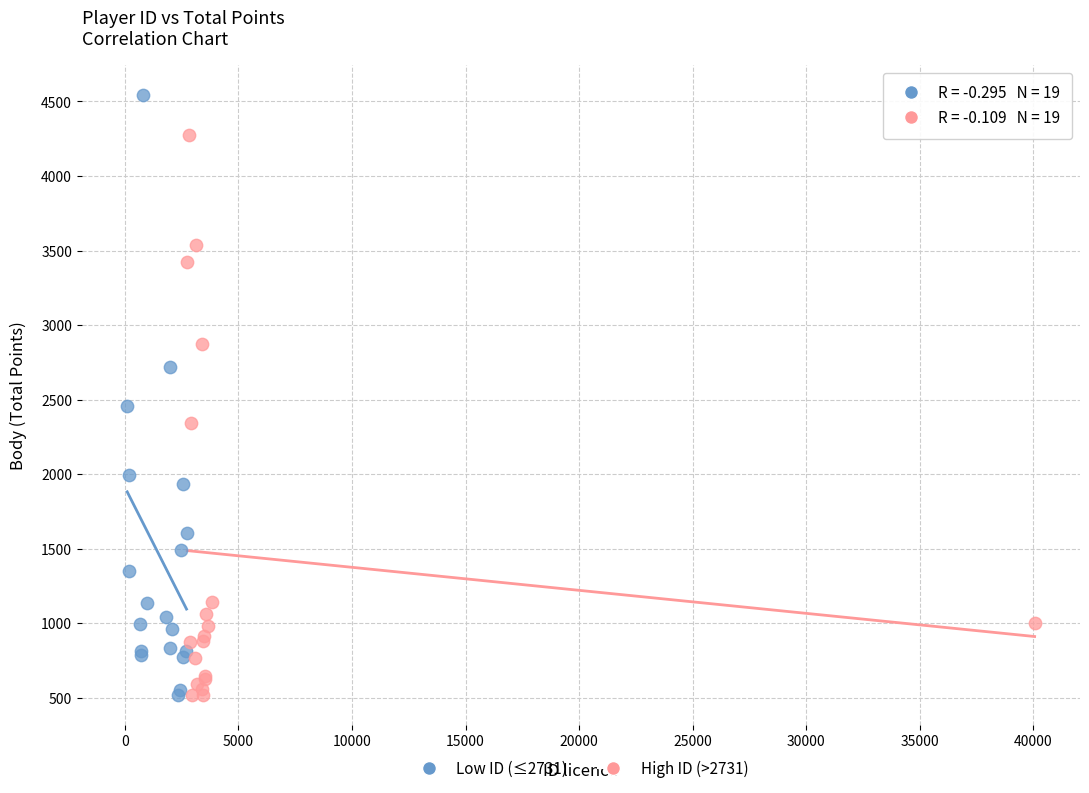

Which series has the widest spread of Y values?

Low ID (≤2731)